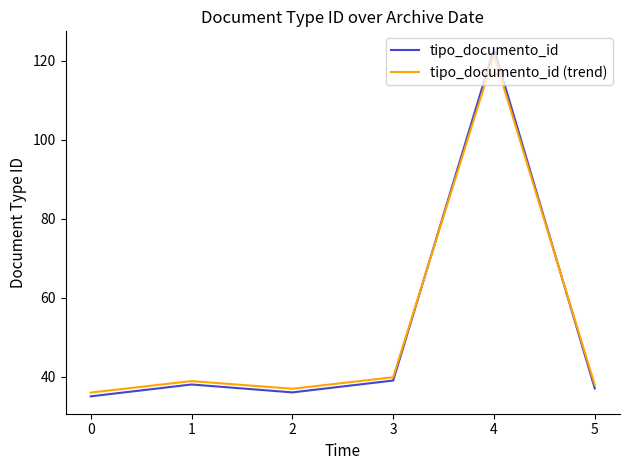

In tipo_documento_id, how many points are higher than both neighbors (excluding endpoints)?

2